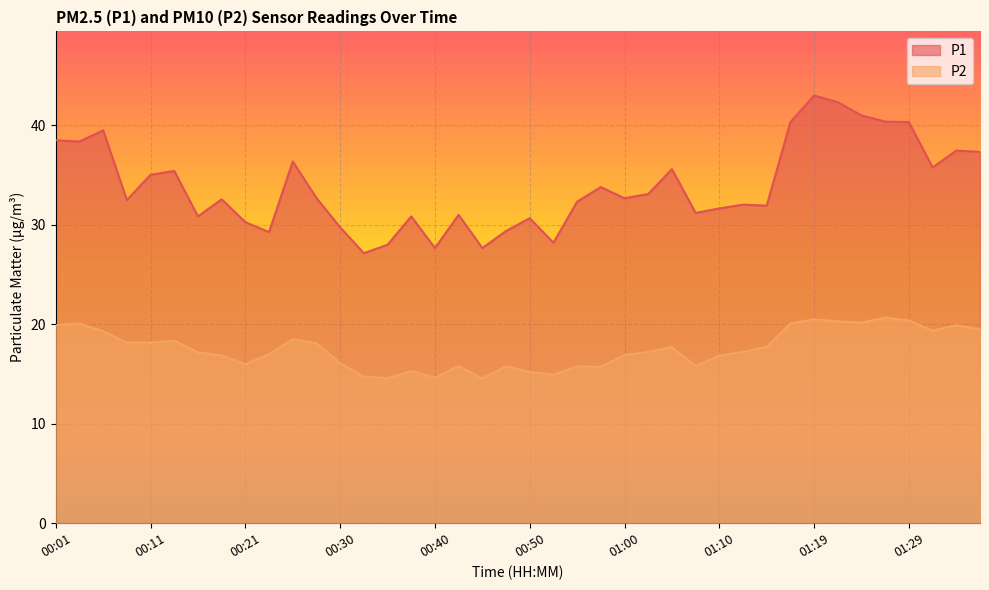

What is the highest value of the P2 series?

20.7